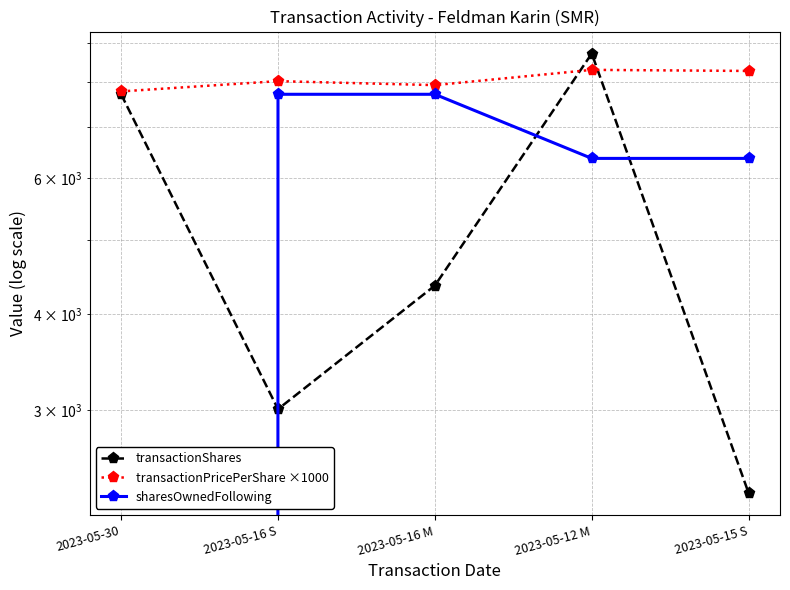

The value of transactionShares at 2023-05-16 S is 713.9. True or false?

False